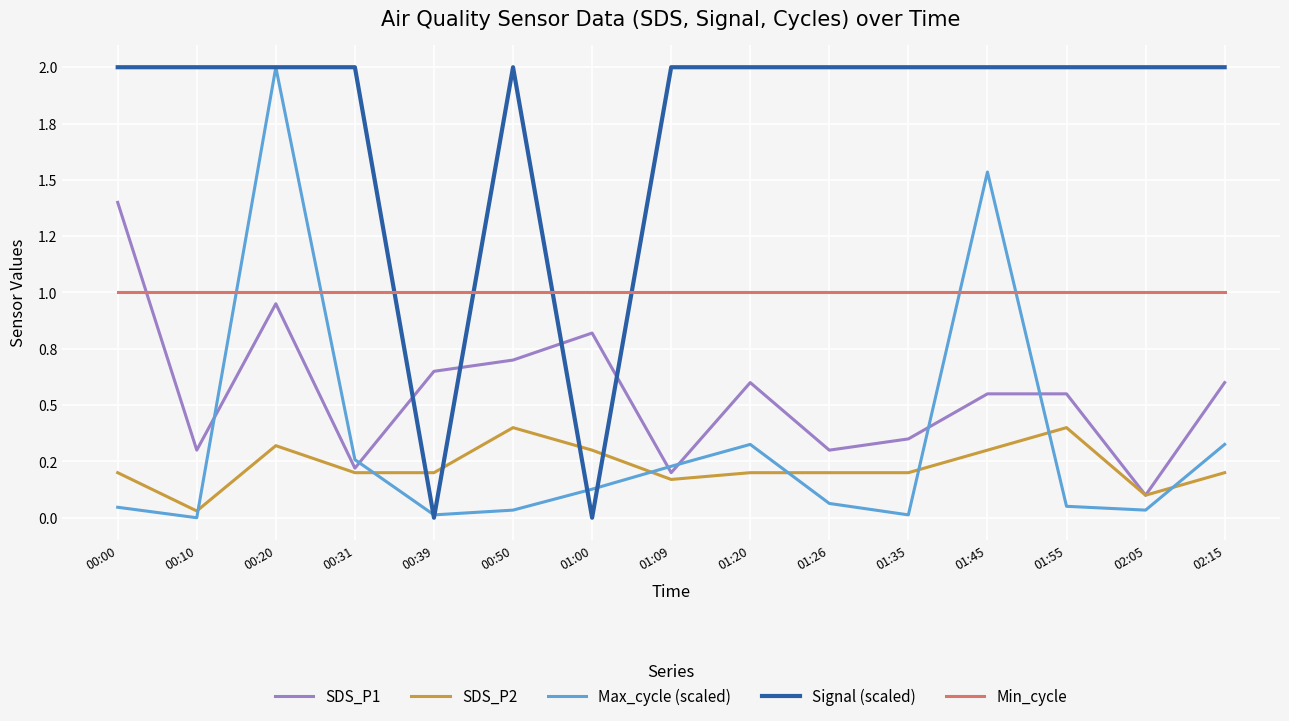

Which series has the widest spread of values?

Max_cycle (scaled)